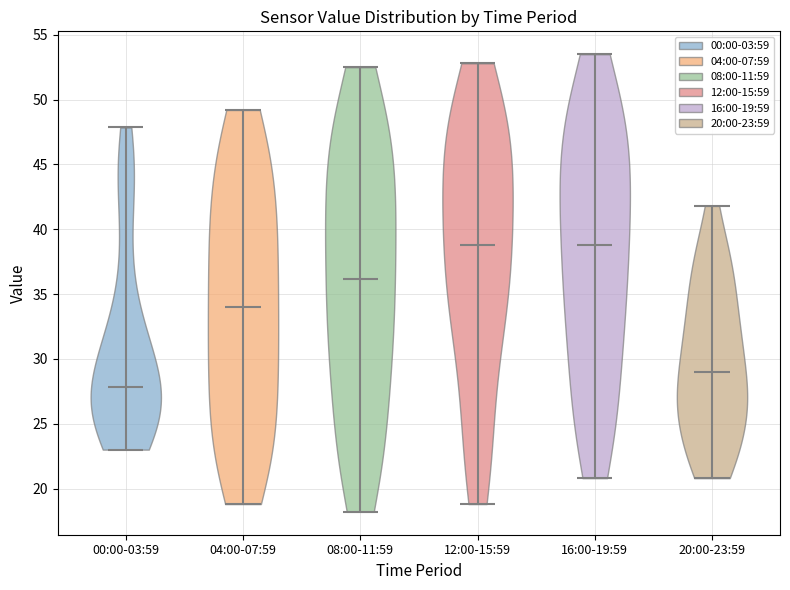

Reading left to right, read every violin against the y-axis: where its median line is, and the lowest and highest points it reaches. The values are not printed on the chart, so give them approximately, as read against the axis.

00:00-03:59: median line 28.0, lowest point 23.0, highest point 48.0
04:00-07:59: median line 34.0, lowest point 19.0, highest point 49.0
08:00-11:59: median line 36.0, lowest point 18.0, highest point 52.5
12:00-15:59: median line 39.0, lowest point 19.0, highest point 53.0
16:00-19:59: median line 39.0, lowest point 21.0, highest point 53.5
20:00-23:59: median line 29.0, lowest point 21.0, highest point 42.0